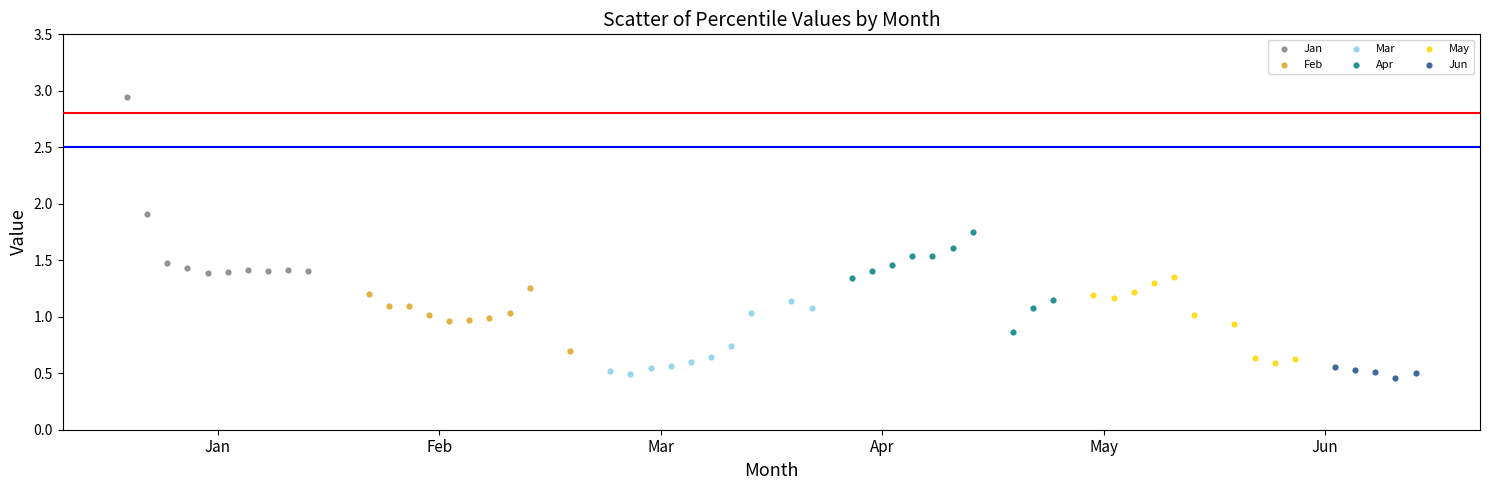

Which series reaches the maximum Y coordinate?

Jan